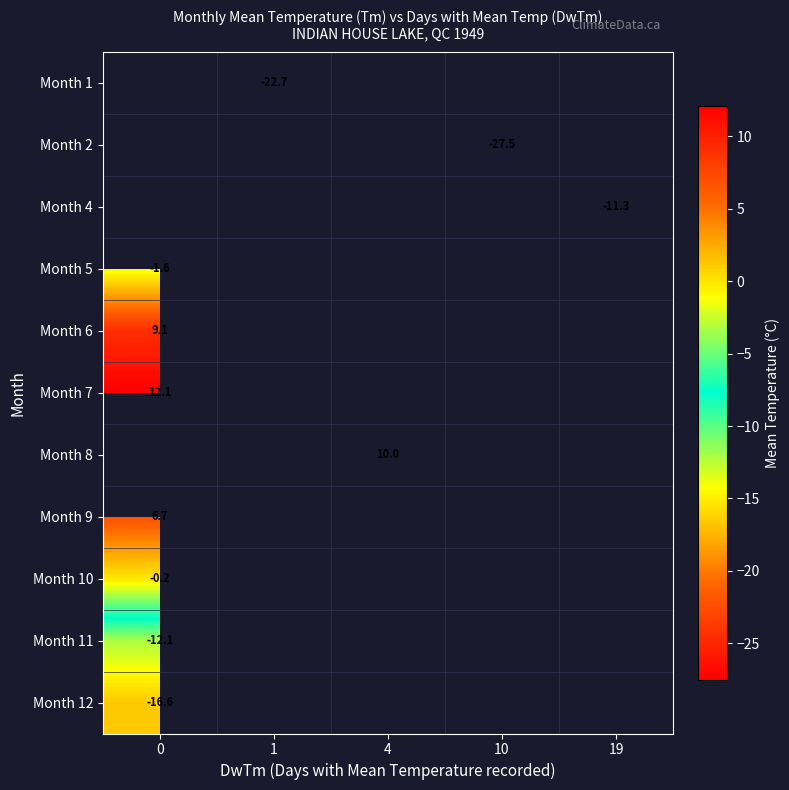

Is it true that Month 2 equals -10.7 at 10?

False